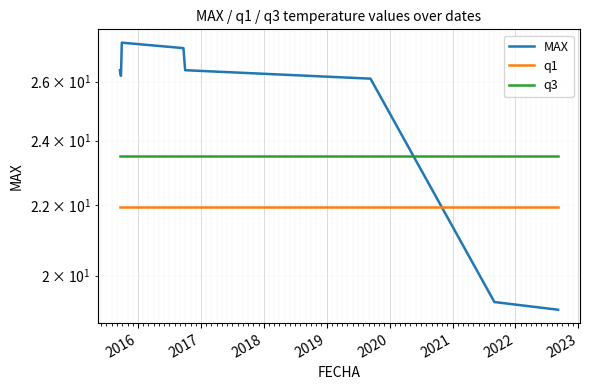

In MAX, how many points are higher than both neighbors (excluding endpoints)?

1